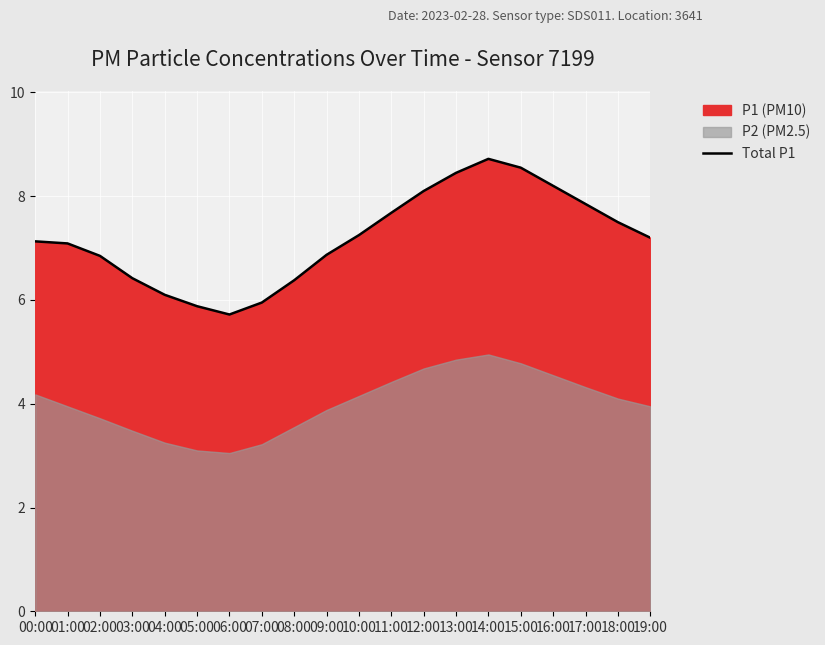

What is the label of the 10th point from the right?

10:00